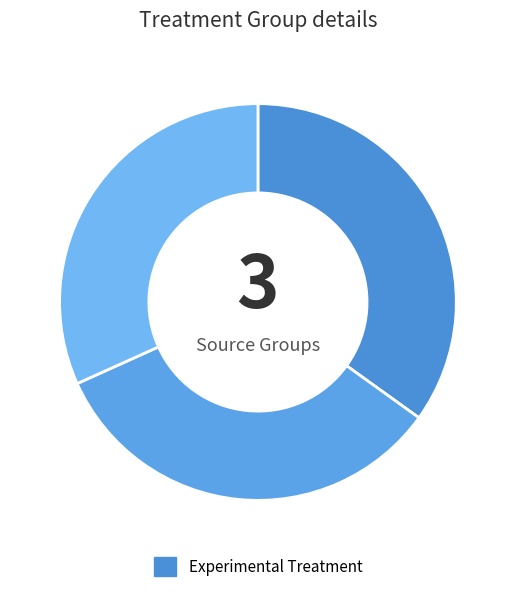

How many slices are in this pie chart?

3